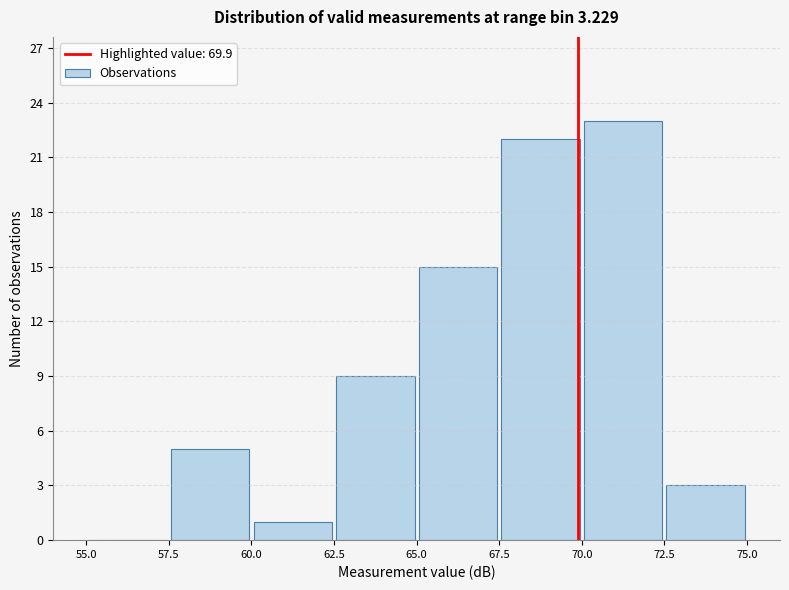

Which range on the x-axis has the tallest bar?

70.0 to 72.5